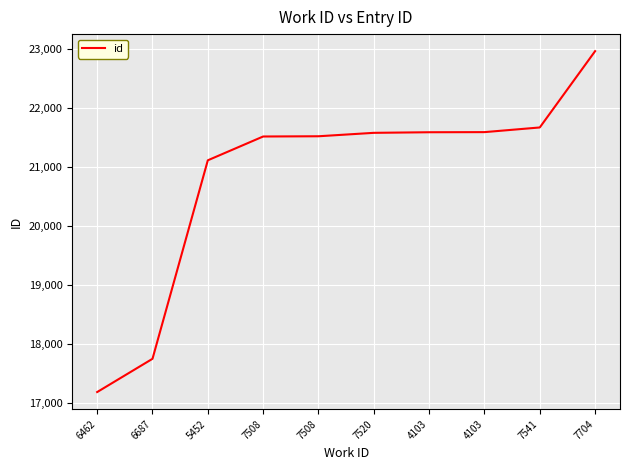

What is the approximate value at 7508?

21513